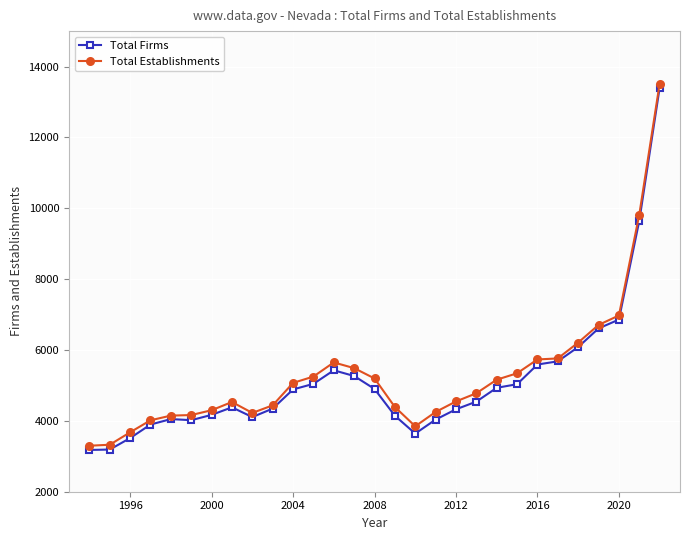

What is the minimum value for Total Establishments?

3298